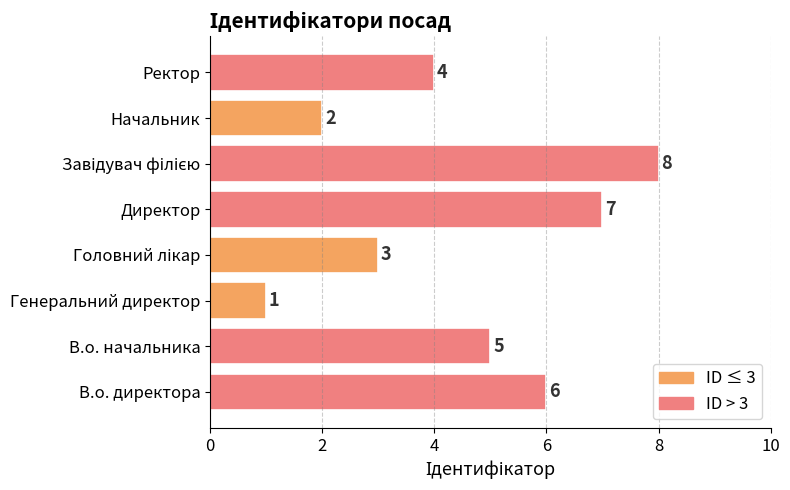

How many values are below 5?

4